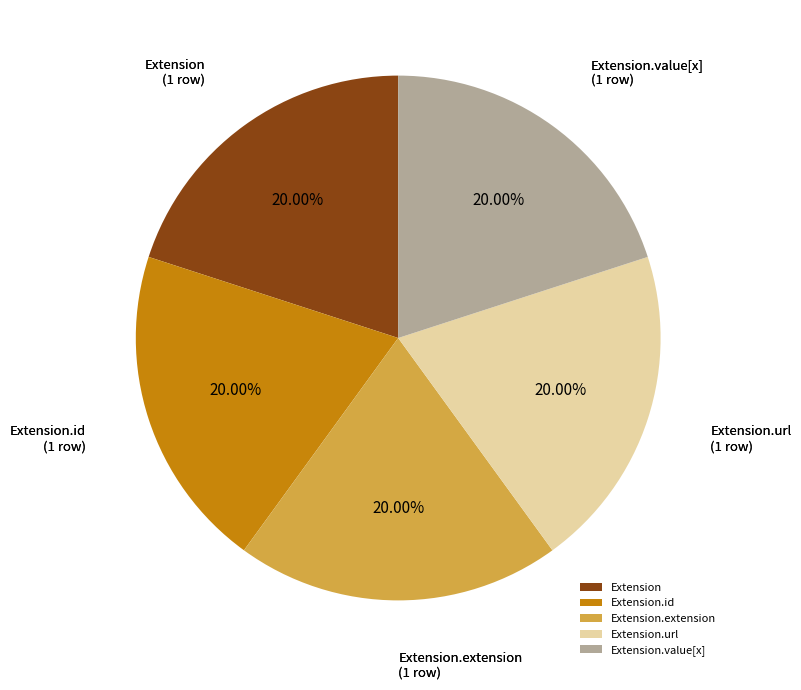

How much of the chart is everything except Extension.extension?

80.0%